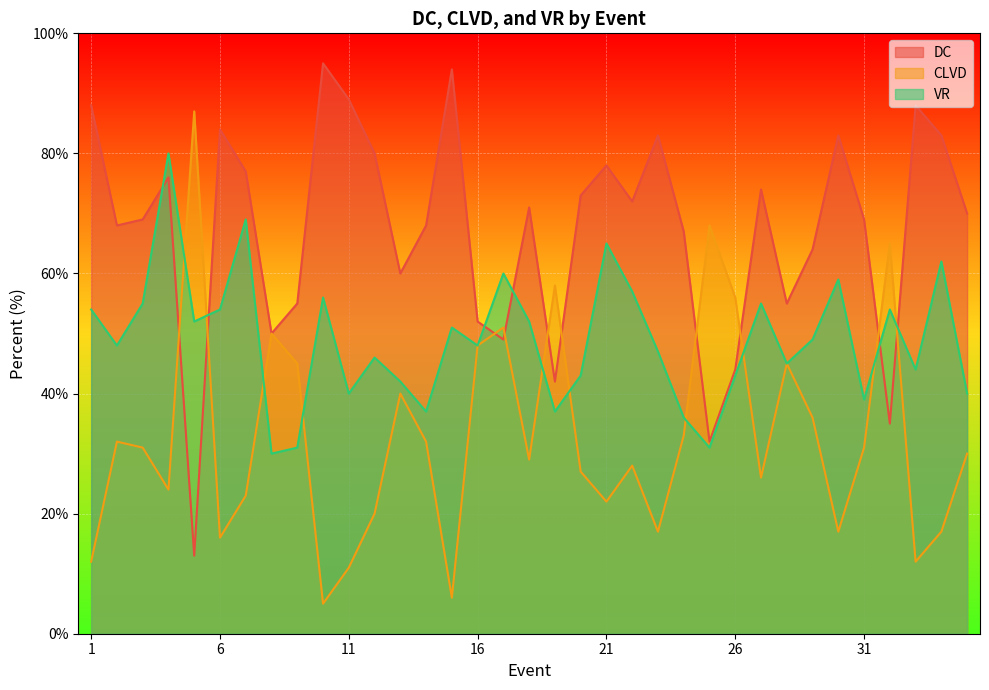

Which has a higher value, 4 or 2?

4